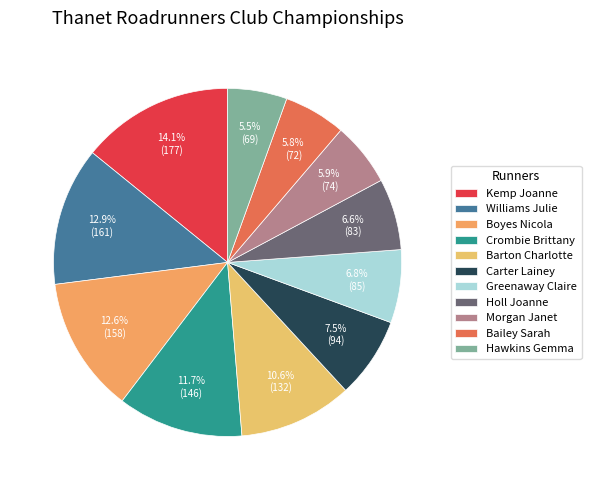

To the nearest percent, what is the combined percentage of Carter Lainey and Greenaway Claire?

14%